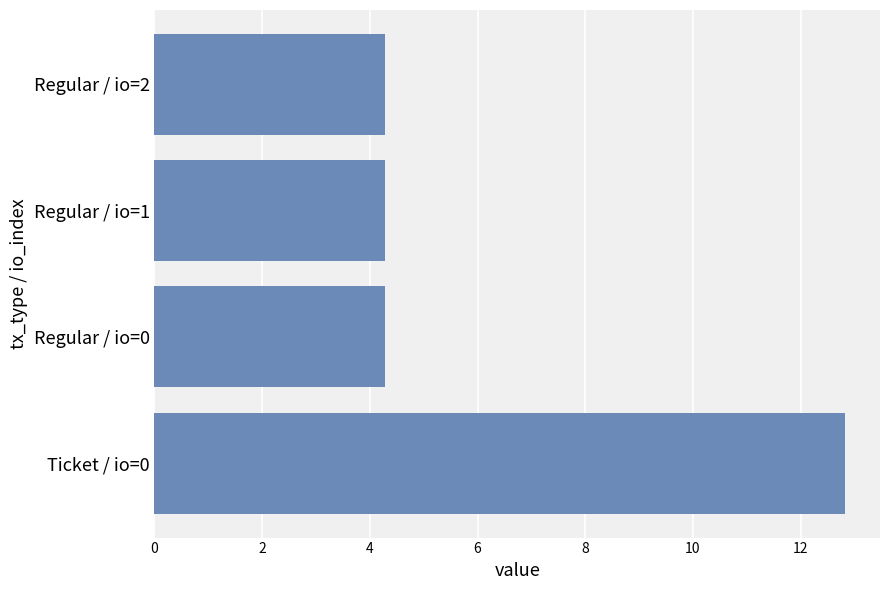

What is the maximum value shown in the chart?

12.8